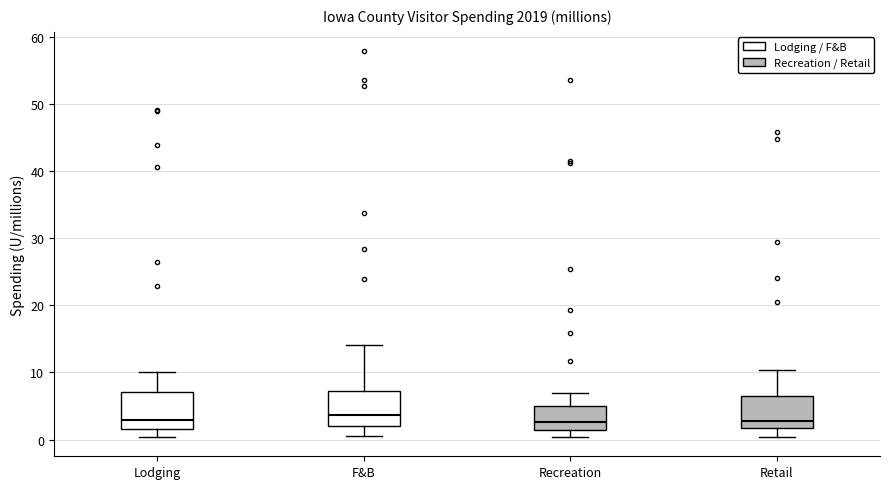

Reading left to right, read every box against the y-axis: the position of its median line, the range the box covers, and the ends of its whiskers. The values are not printed on the chart, so give them approximately, as read against the axis.

Lodging: median 3, box 2 to 7, whiskers 0 to 10
F&B: median 4, box 2 to 7, whiskers 1 to 14
Recreation: median 3, box 1 to 5, whiskers 0 to 7
Retail: median 3, box 2 to 6, whiskers 0 to 10